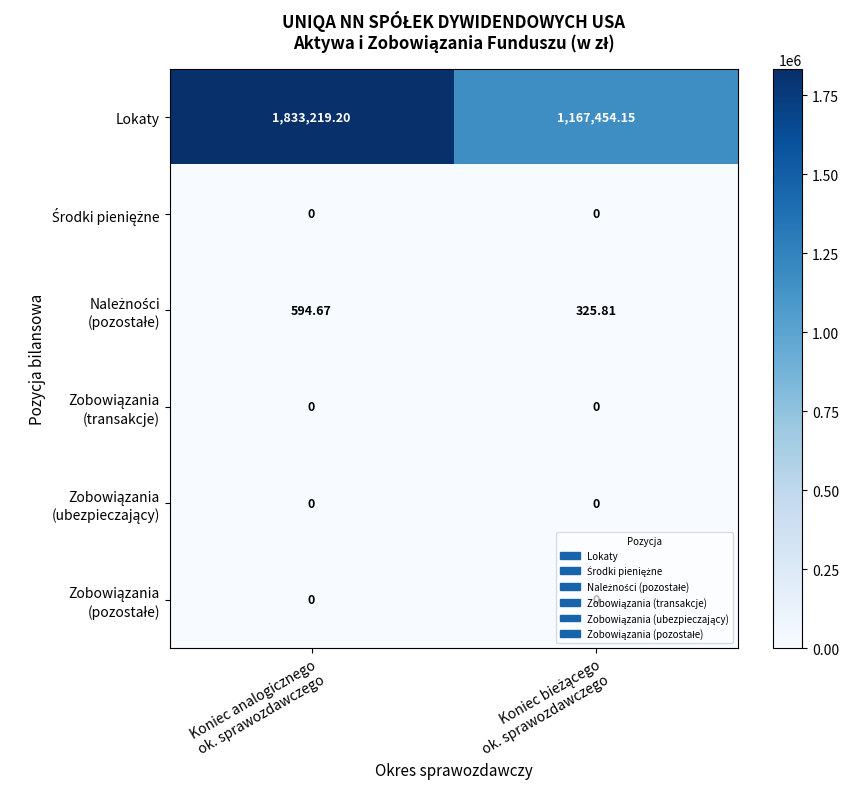

Which series has the largest total across all categories?

Lokaty